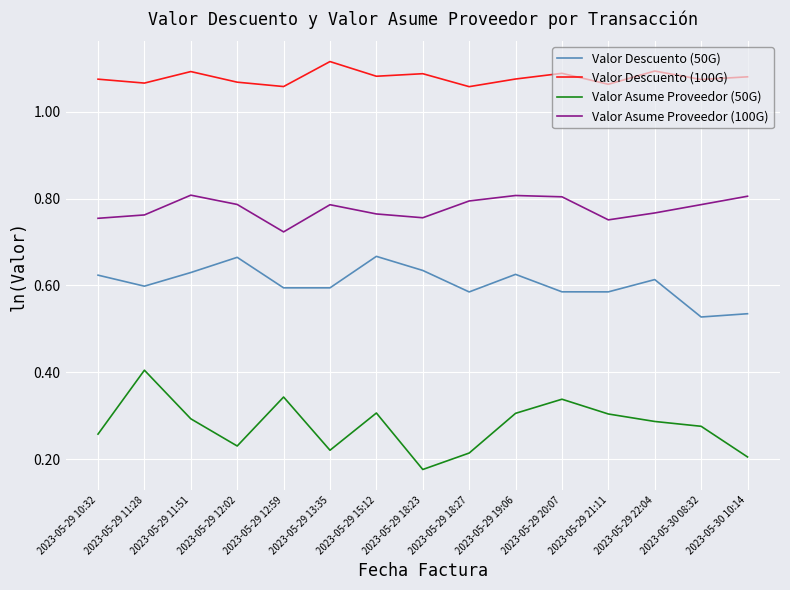

True or false: Valor Descuento (50G) has a value of 1.0 at 2023-05-29 21:11.

False